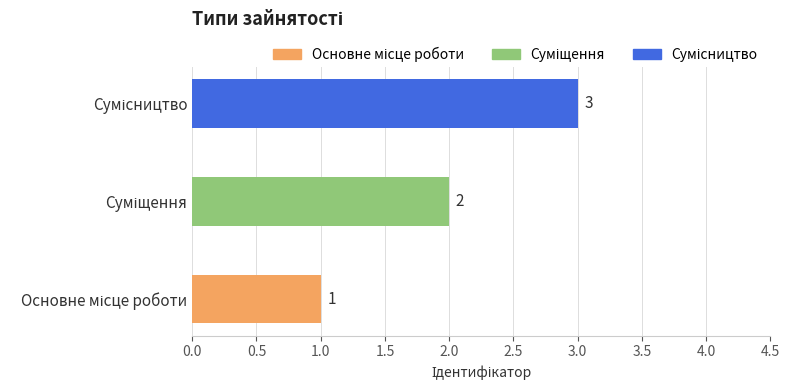

Count the values in the range 1 to 3.

3